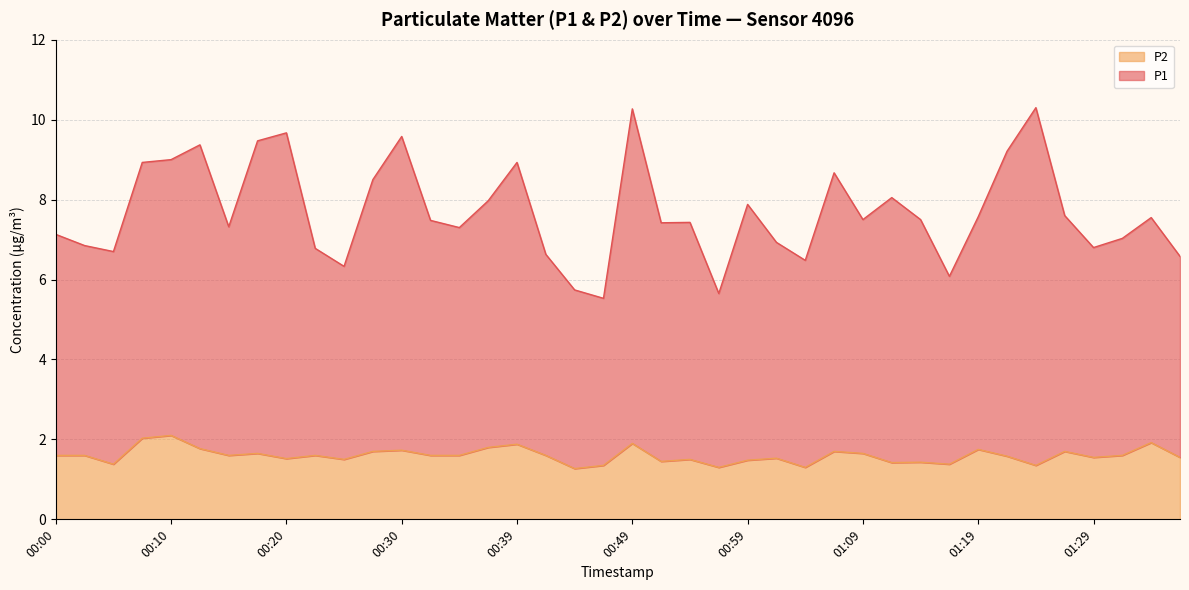

Between 00:10 and 00:49, which series saw the biggest shift?

P1